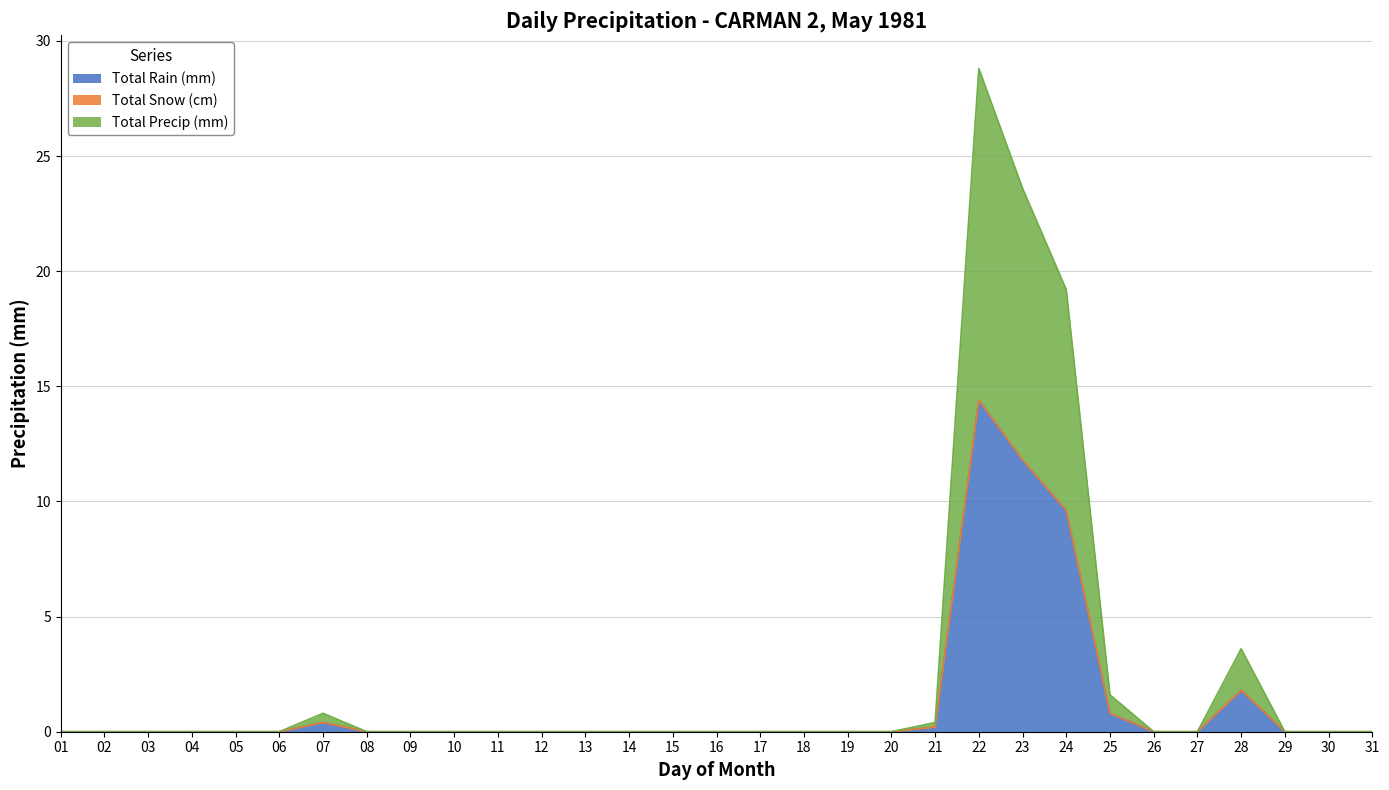

Which category has the lowest value in the Total Precip (mm) series?

01